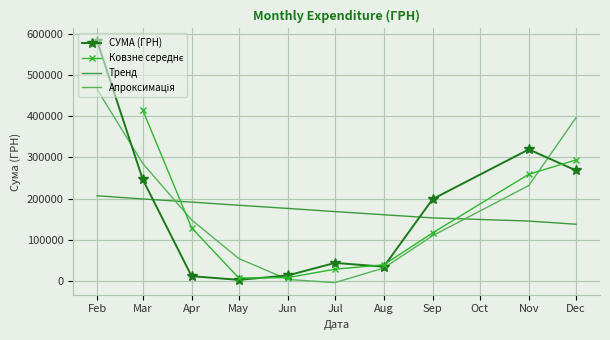

What is the maximum value for СУМА (ГРН)?

583556.1